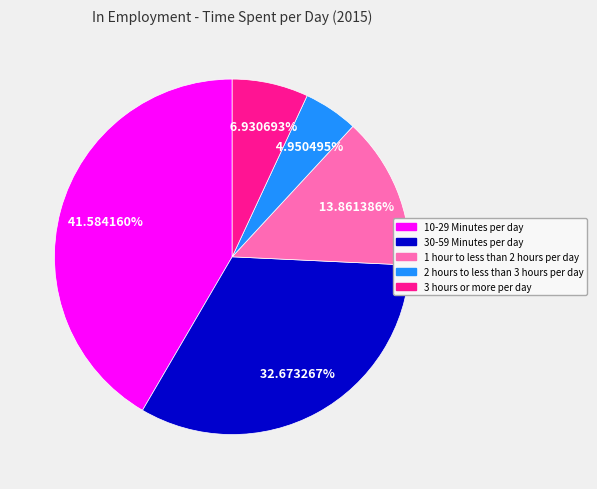

Which category has the smallest portion of the pie?

2 hours to less than 3 hours per day